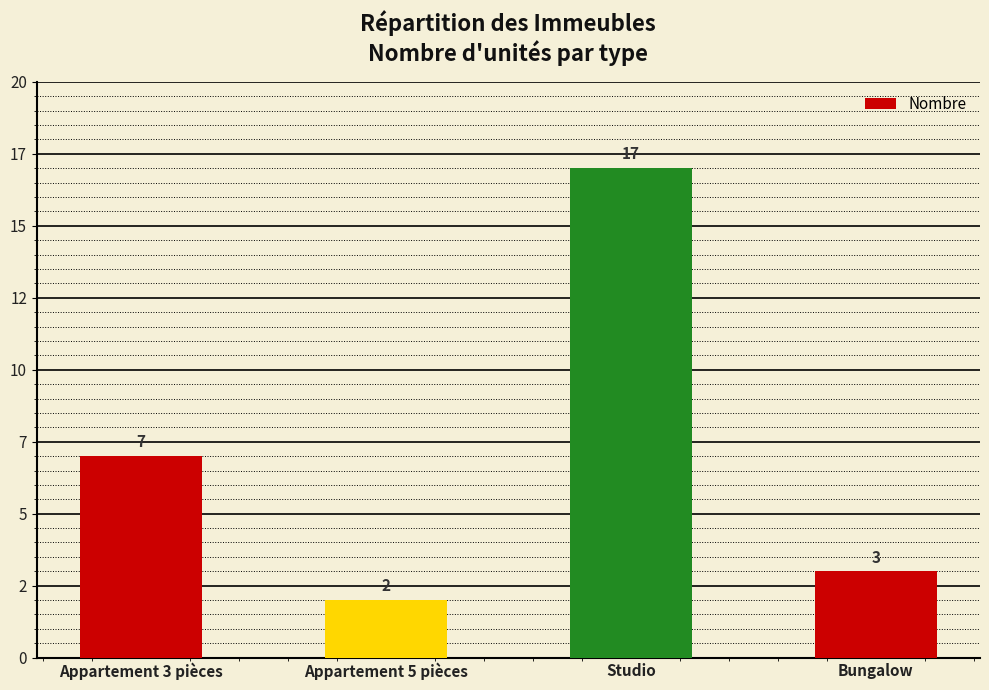

Rank the categories by value from lowest to highest.

Appartement 5 pièces, Bungalow, Appartement 3 pièces, Studio